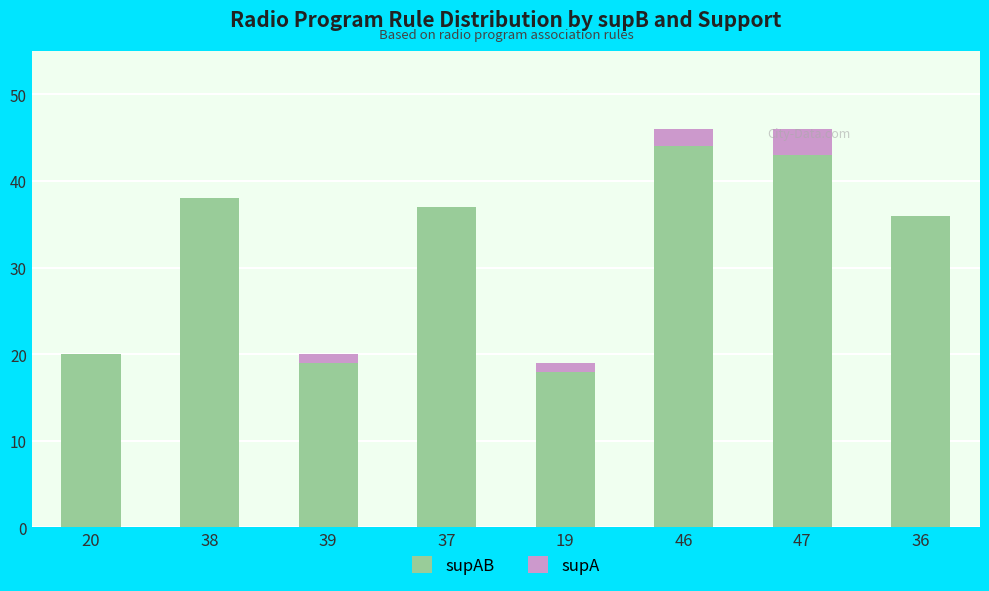

At how many categories does at least one series exceed 11?

8